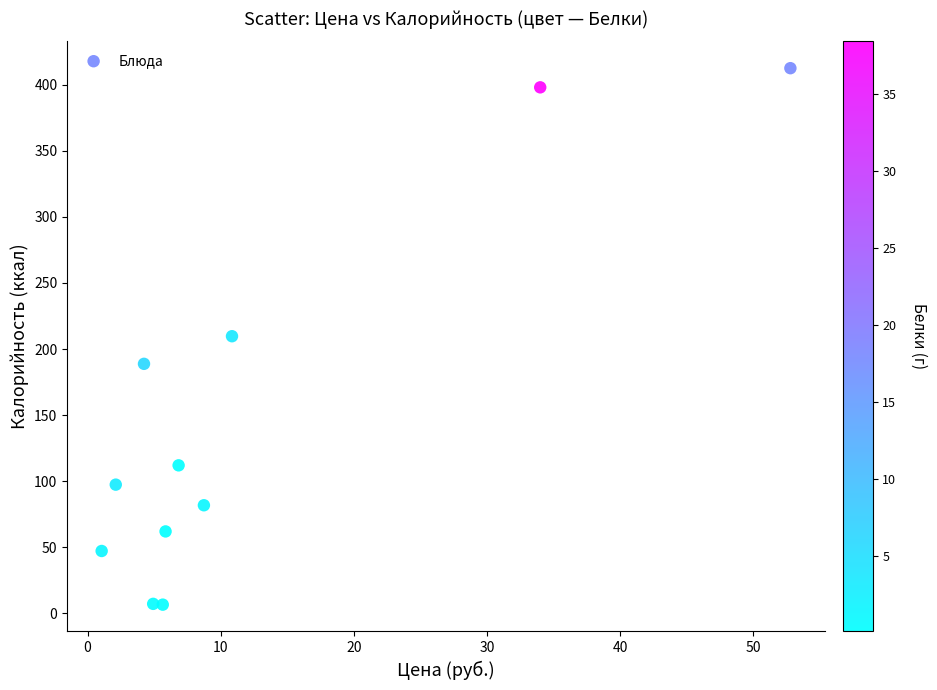

What is the range of Y values (max minus min)?

405.9